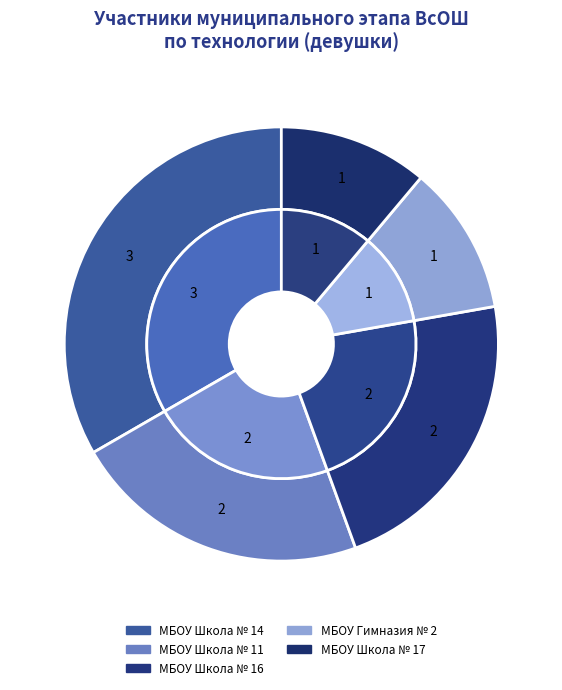

What percentage is the МБОУ Школа № 17 slice, to the nearest percent?

11%